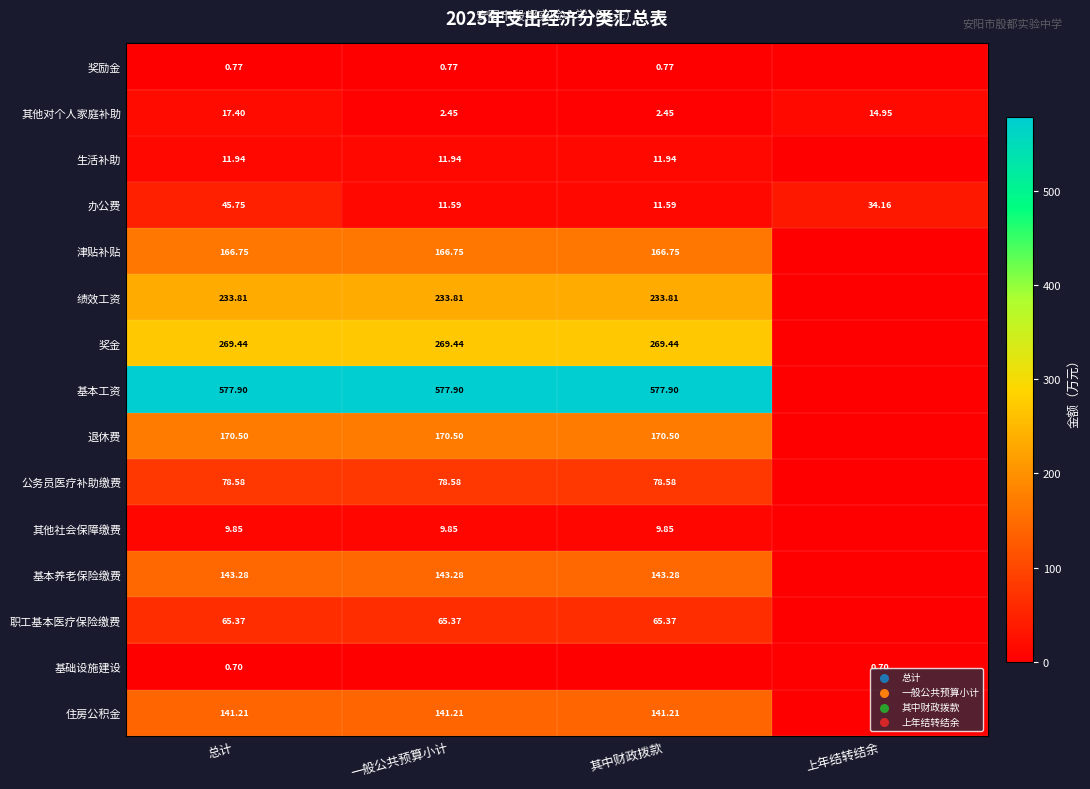

At how many categories does at least one series exceed 536?

3